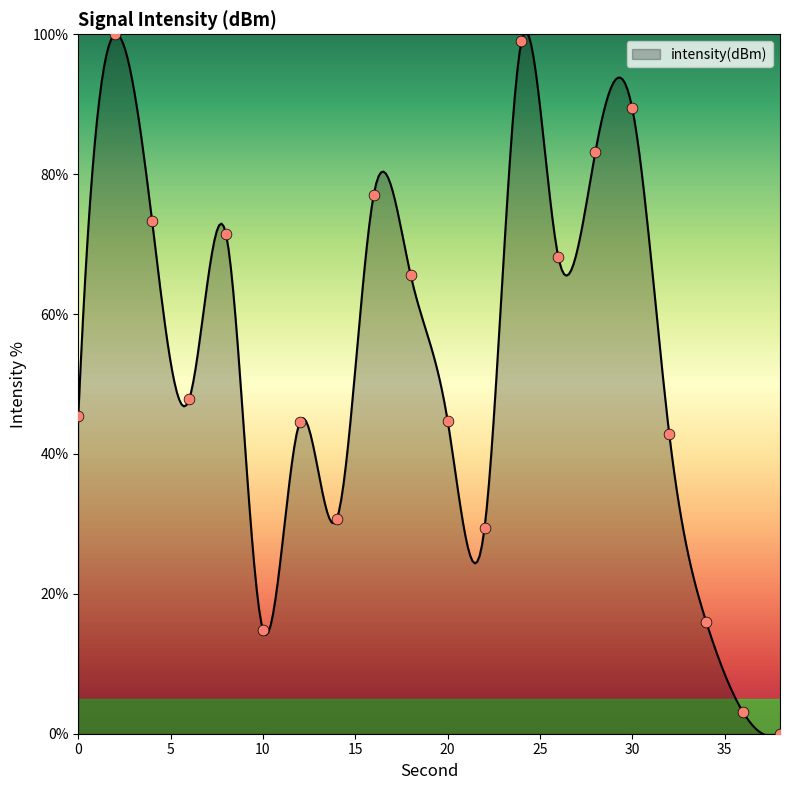

Which has a higher value, 8 or 20?

8